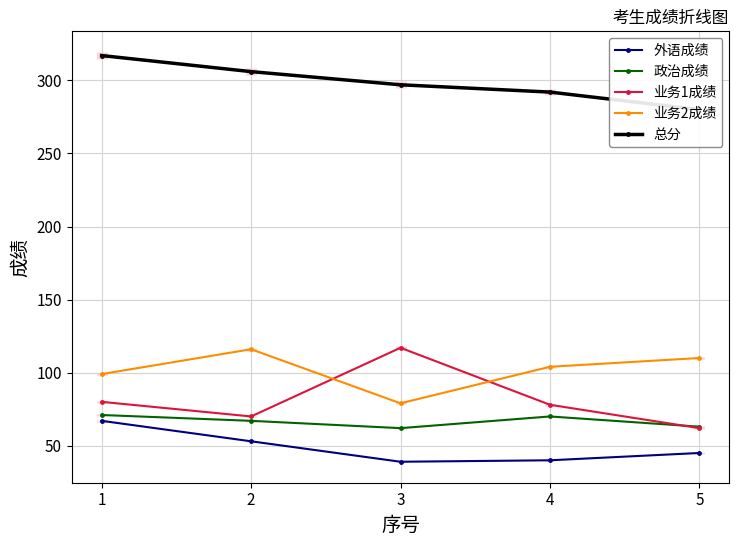

What is the average value of the 业务1成绩 series?

81